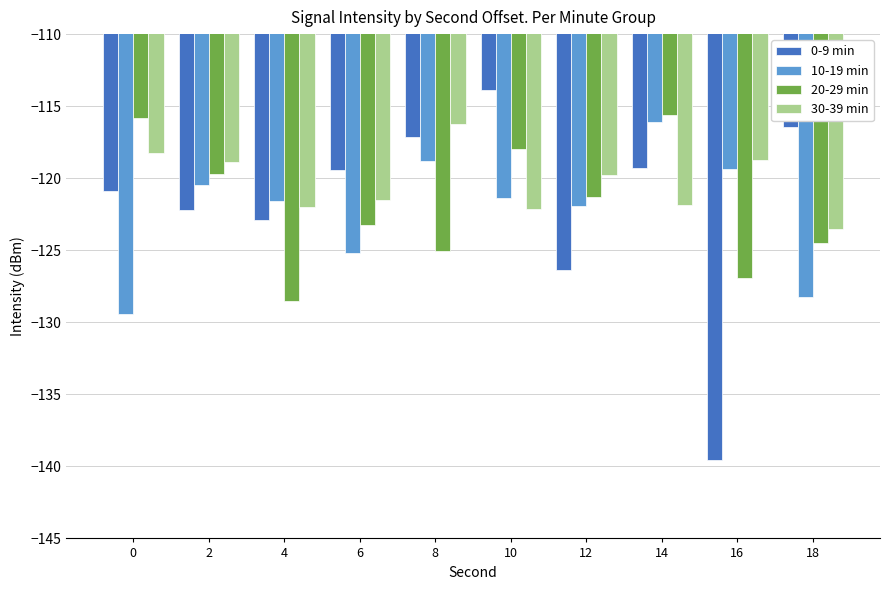

What is the value of the 20-29 min bar at the 8th from the left?

-115.6